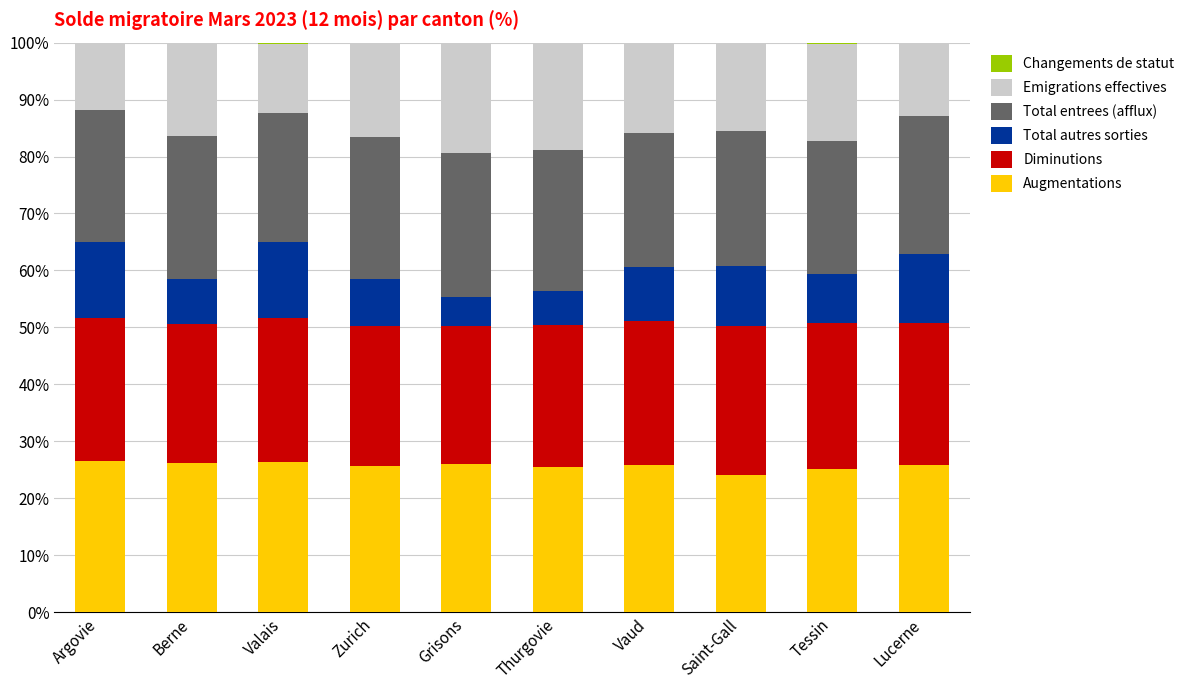

What is the sum of all Augmentations values?

256.9